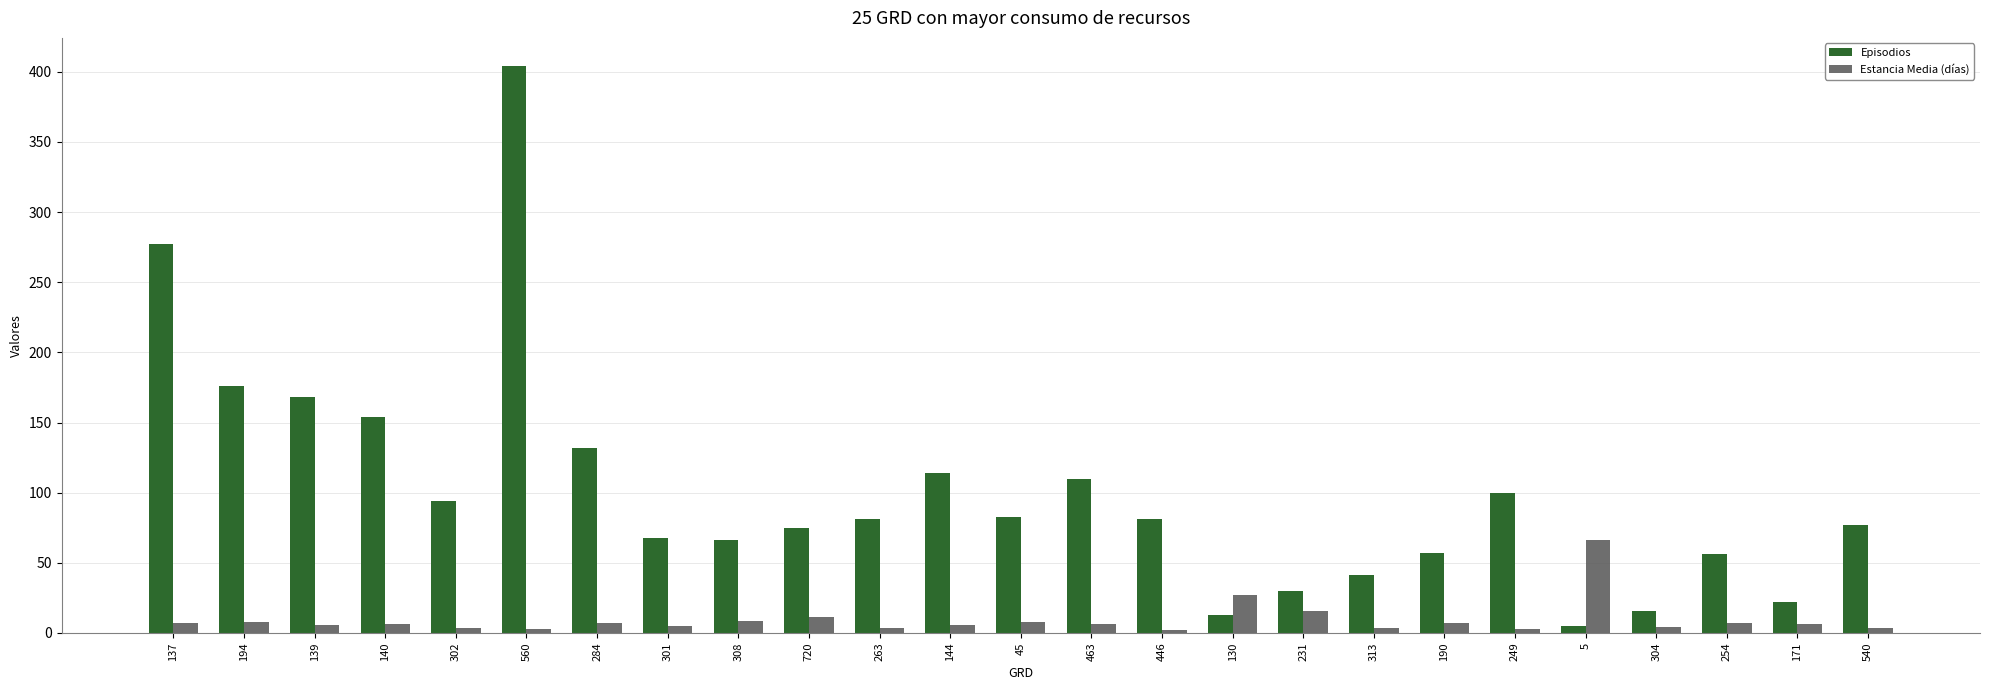

What position from the left is 302?

5